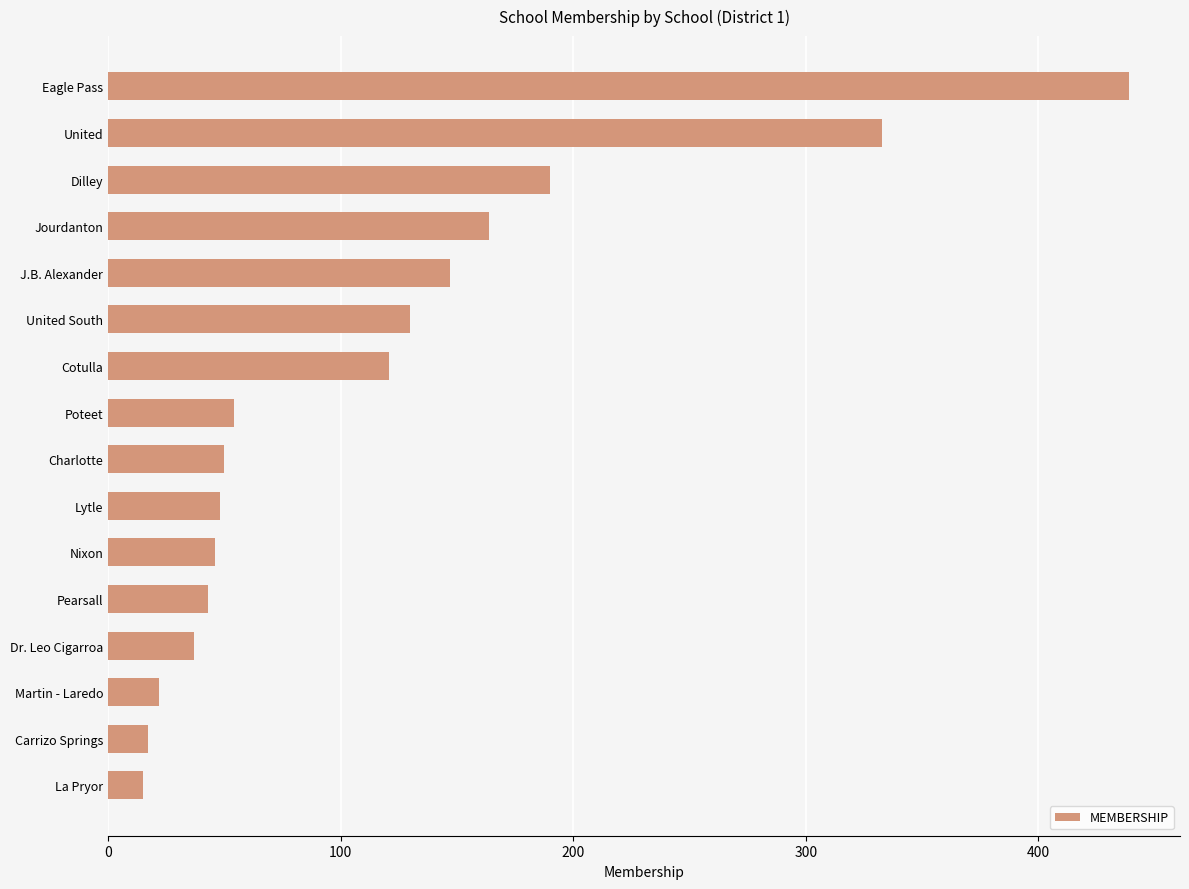

The chart shows a value of 54 at Poteet. True or false?

True